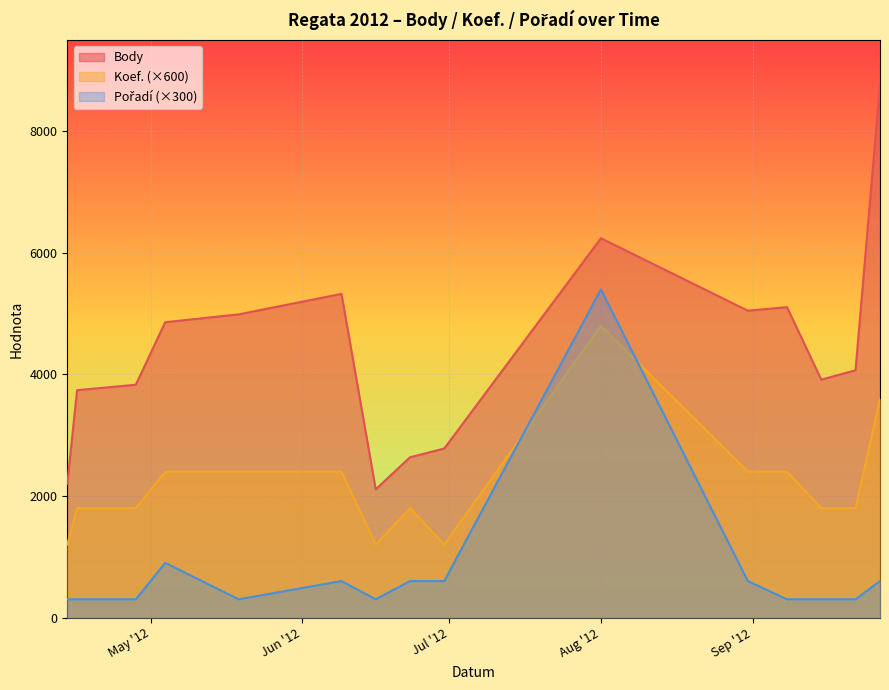

True or false: Body and Koef. cross at least once.

False